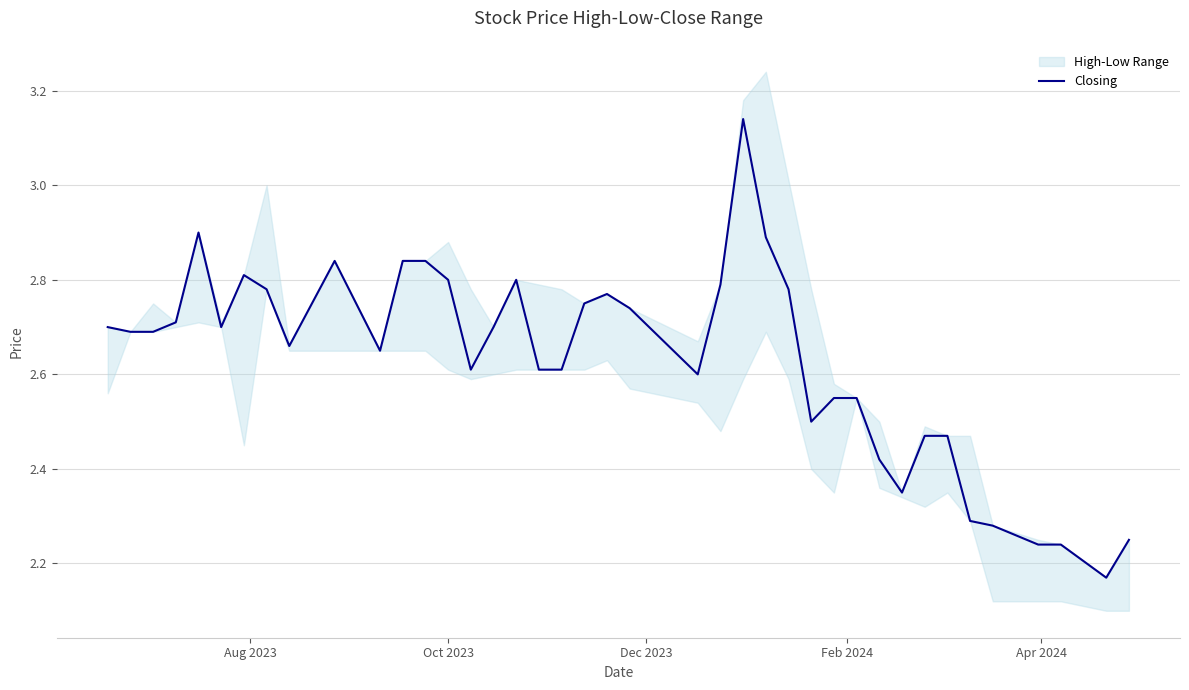

How many data points does each series have?

40